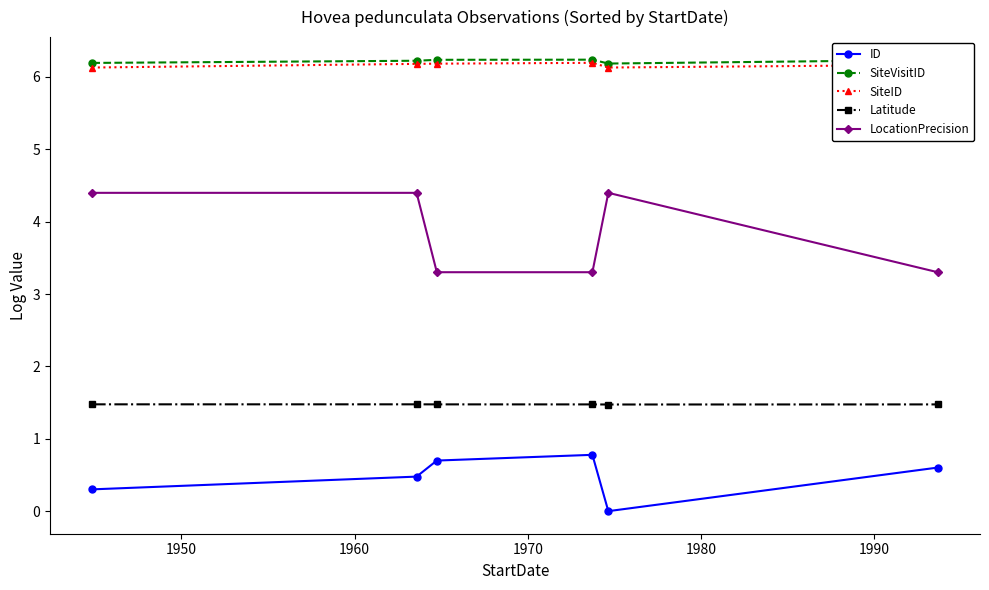

What are all the series names shown in the legend?

ID, SiteVisitID, SiteID, Latitude, LocationPrecision